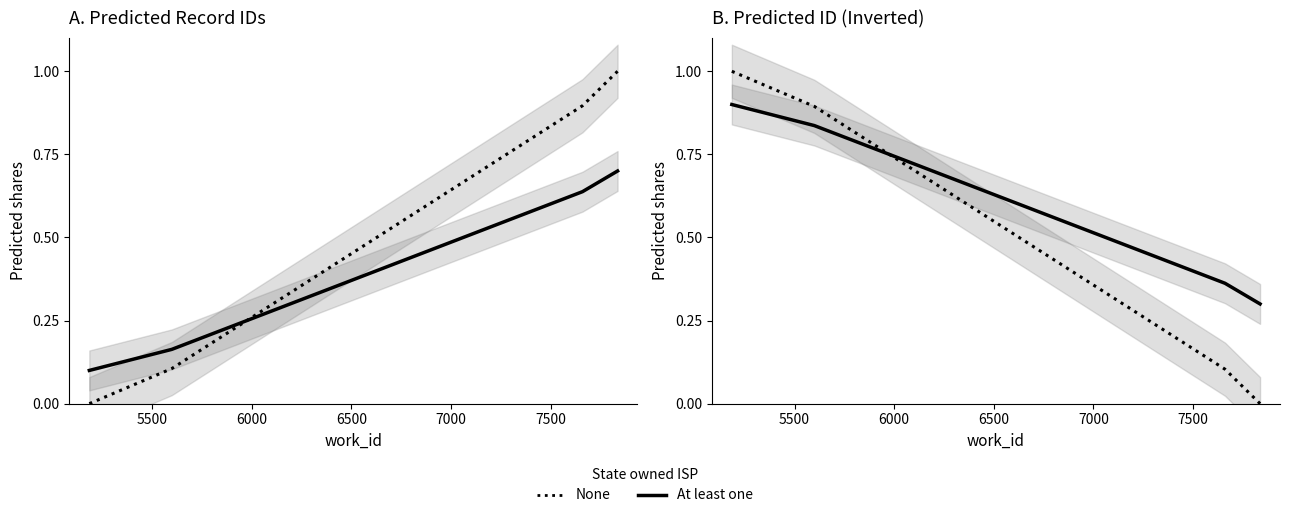

The None series shows 0.2 at 5500. True or false?

False